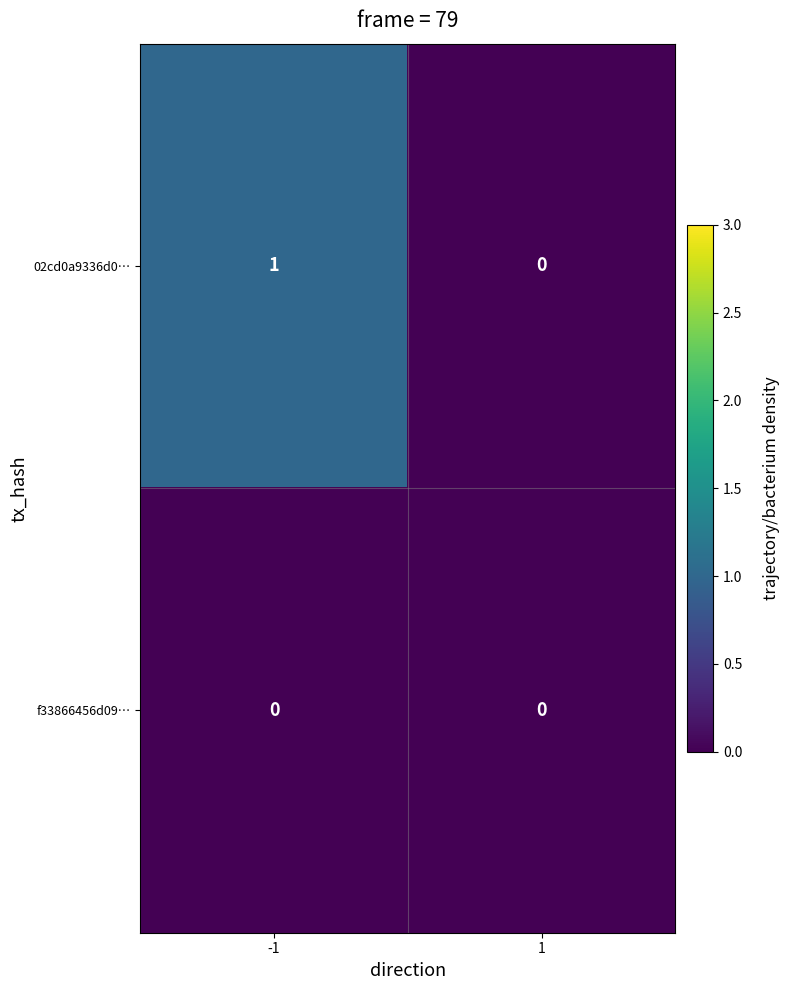

List the series in order of their overall mean, lowest first.

f33866456d09…, 02cd0a9336d0…